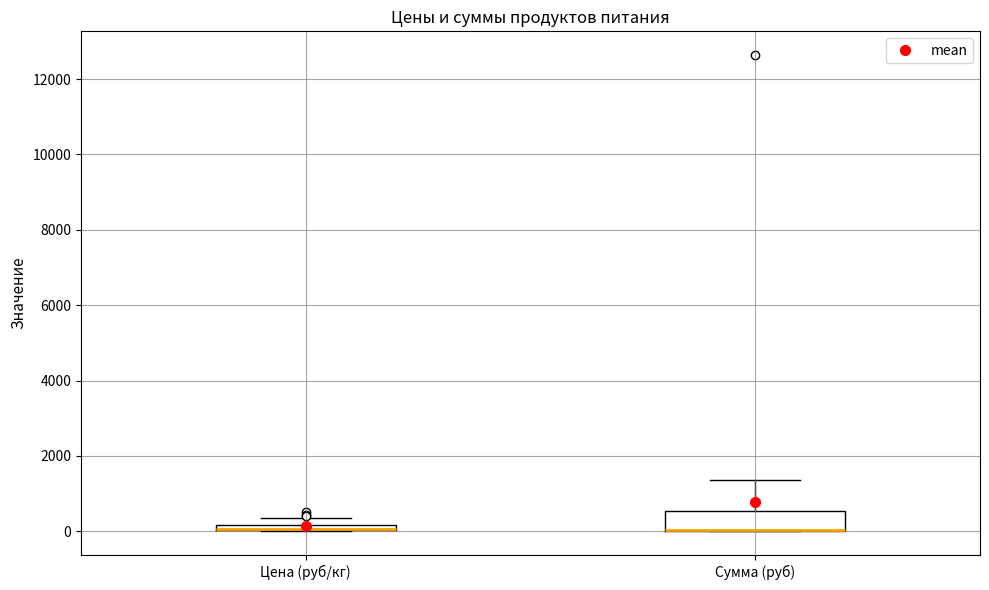

Which box is the tallest, from its lower edge to its upper edge?

Сумма (руб)